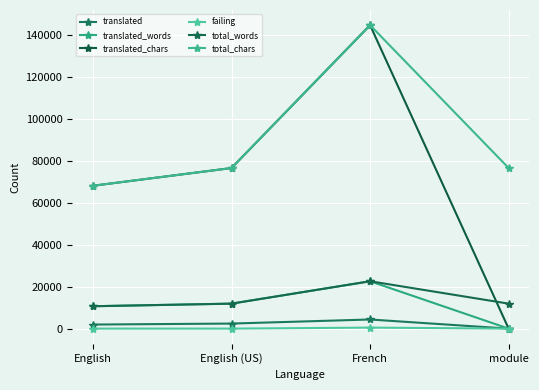

What is the label of the 2nd point from the right?

French